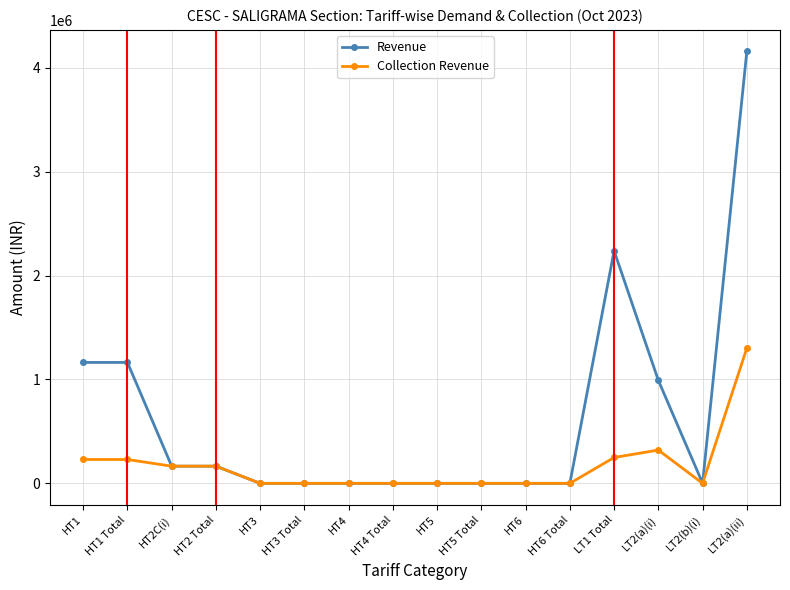

What is the label of the 15th point from the left?

LT2(b)(i)